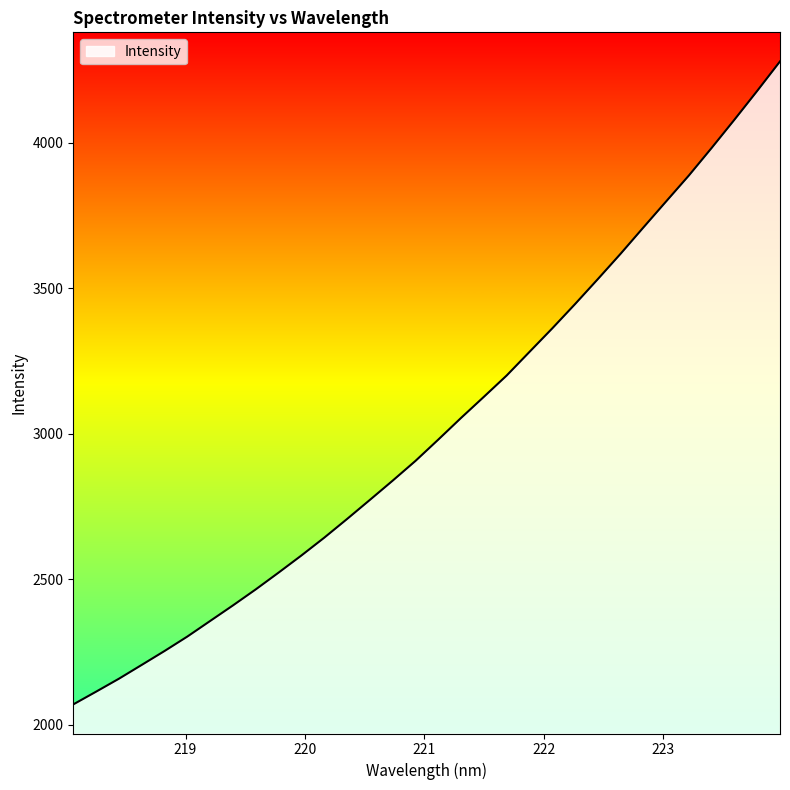

Count the number of data series in this chart.

1